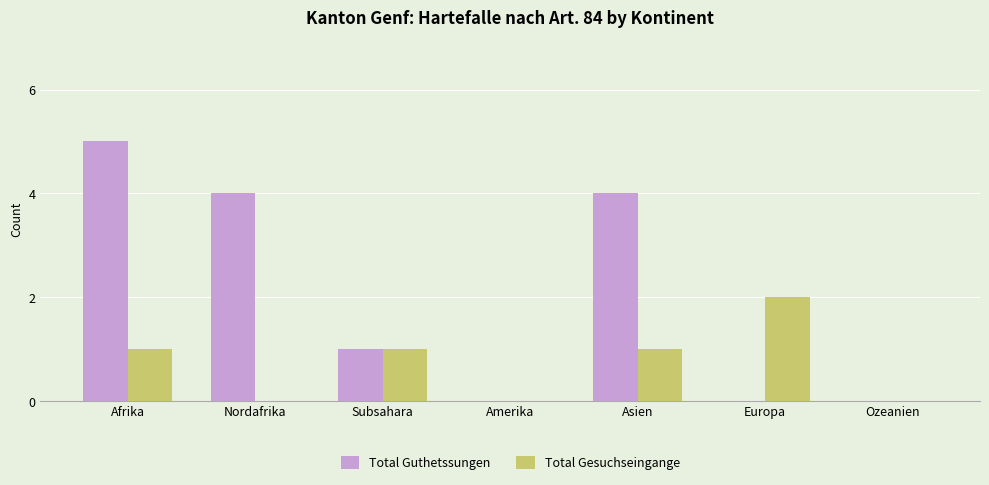

True or false: Total Gesuchseingange has a value of 0 at Afrika.

False